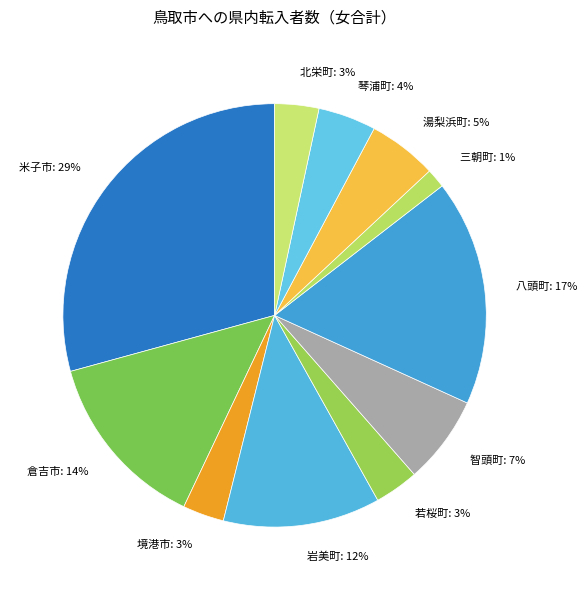

Which has a higher value, 三朝町: 1% or 倉吉市: 14%?

倉吉市: 14%